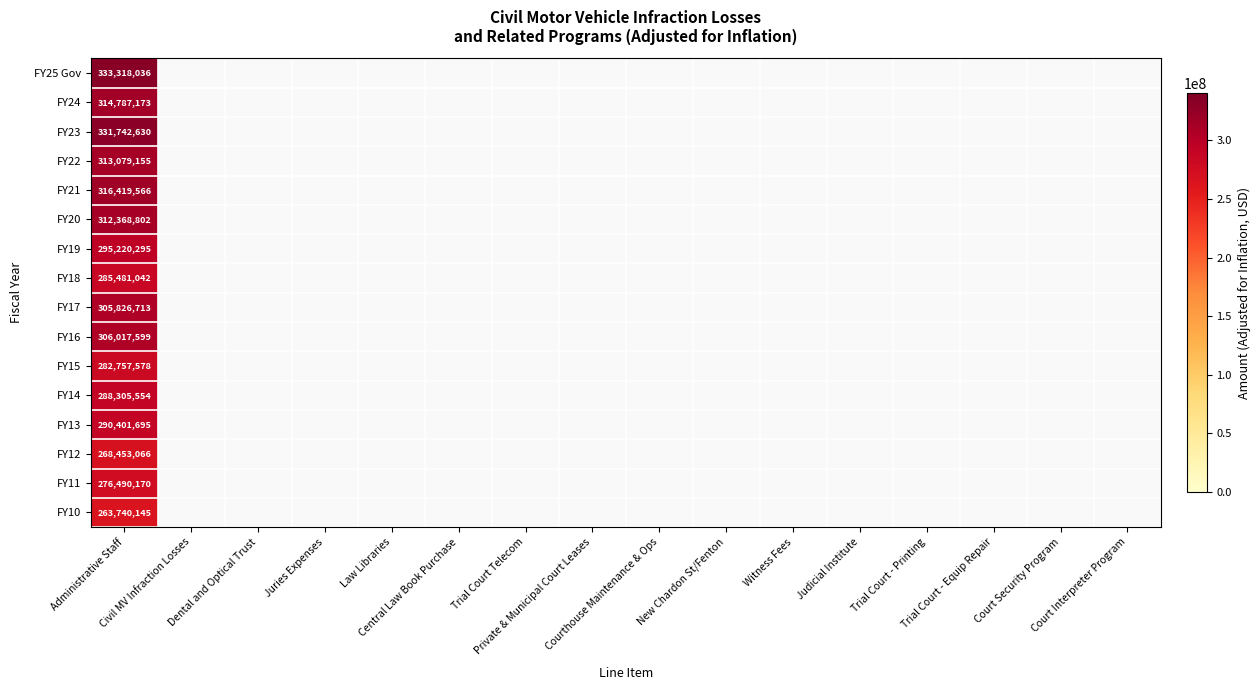

At Witness Fees, list the series in order from largest to smallest.

FY25 Gov, FY24, FY23, FY22, FY21, FY20, FY19, FY18, FY17, FY16, FY15, FY14, FY13, FY12, FY11, FY10